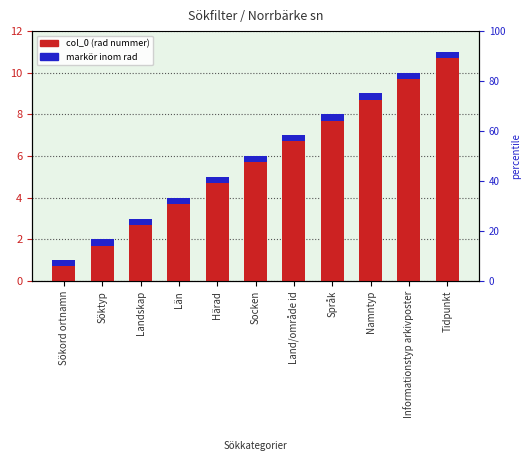

Reading left to right, what are all the values shown in this chart?

Sökord ortnamn=1	Söktyp=2	Landskap=3	Län=4	Härad=5	Socken=6	Land/område id=7	Språk=8	Namntyp=9	Informationstyp arkivposter=10	Tidpunkt=11